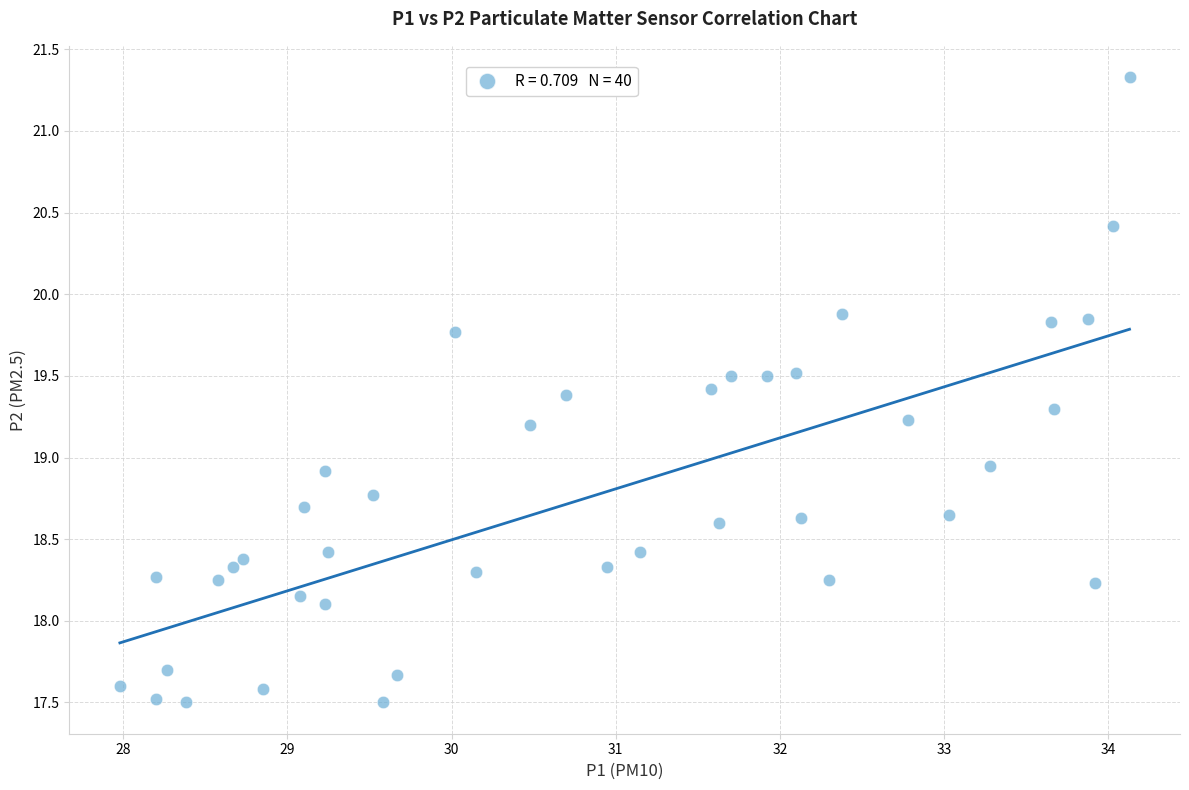

What is the range of X values (max minus min)?

6.2